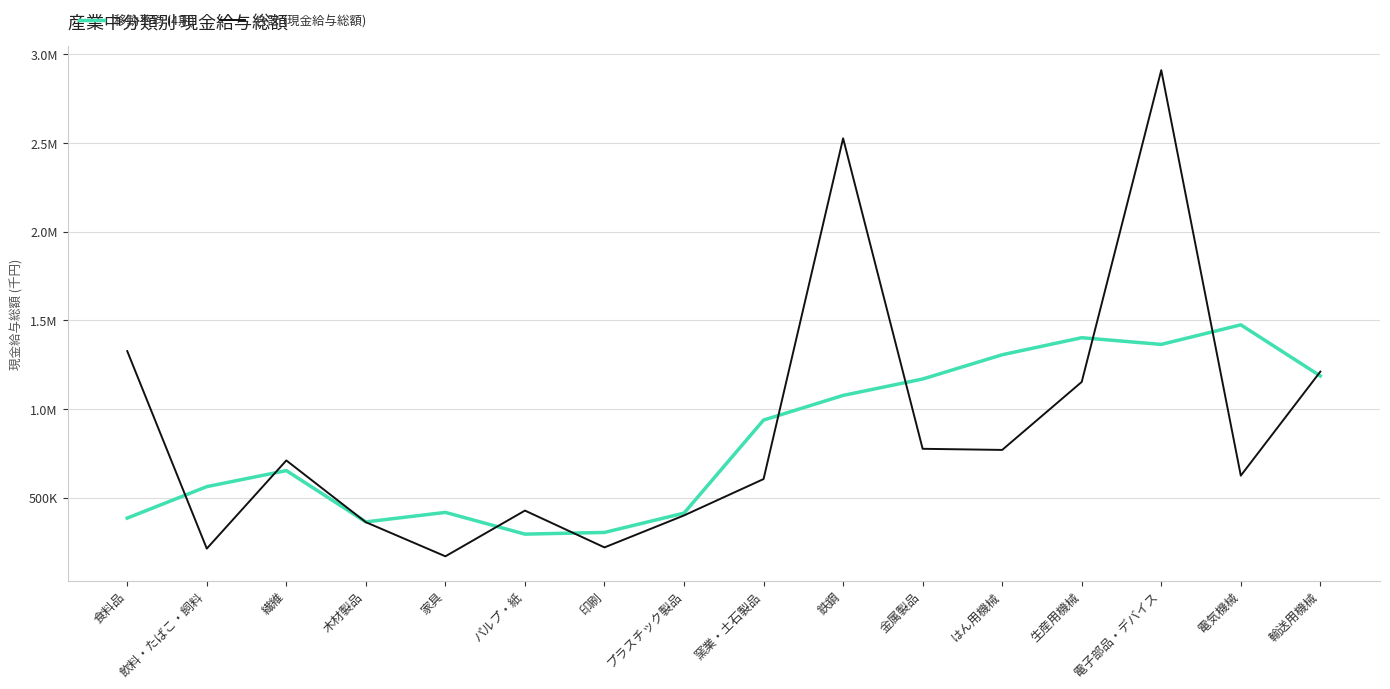

Which series changed the most between 金属製品 and 電気機械?

移動平均 (4期)